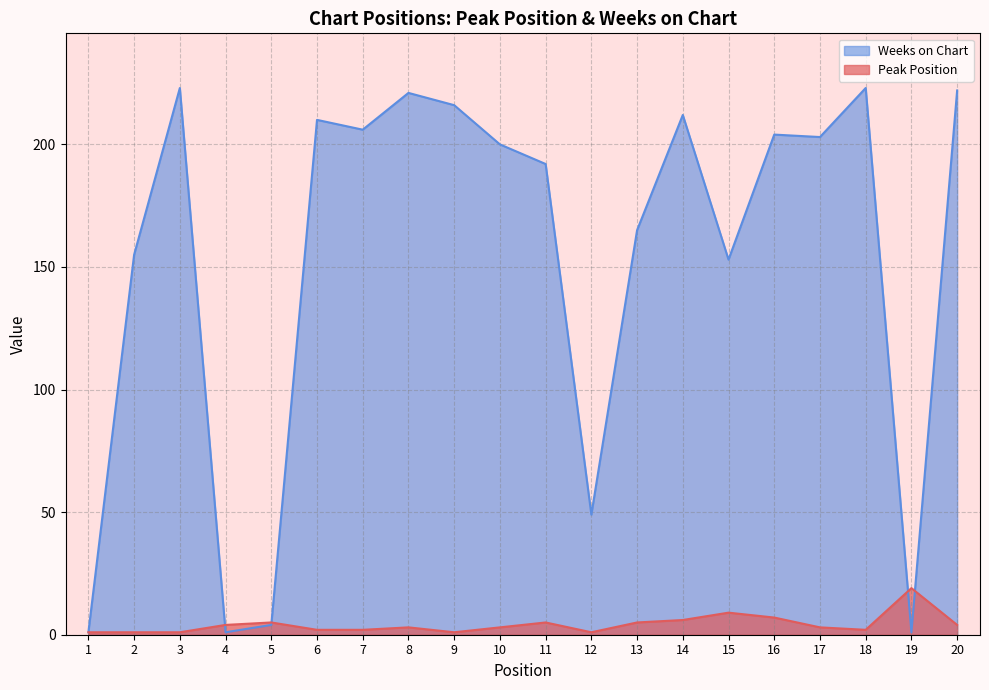

Rank the categories by Weeks on Chart value from lowest to highest.

1, 4, 19, 5, 12, 15, 2, 13, 11, 10, 17, 16, 7, 6, 14, 9, 8, 20, 3, 18